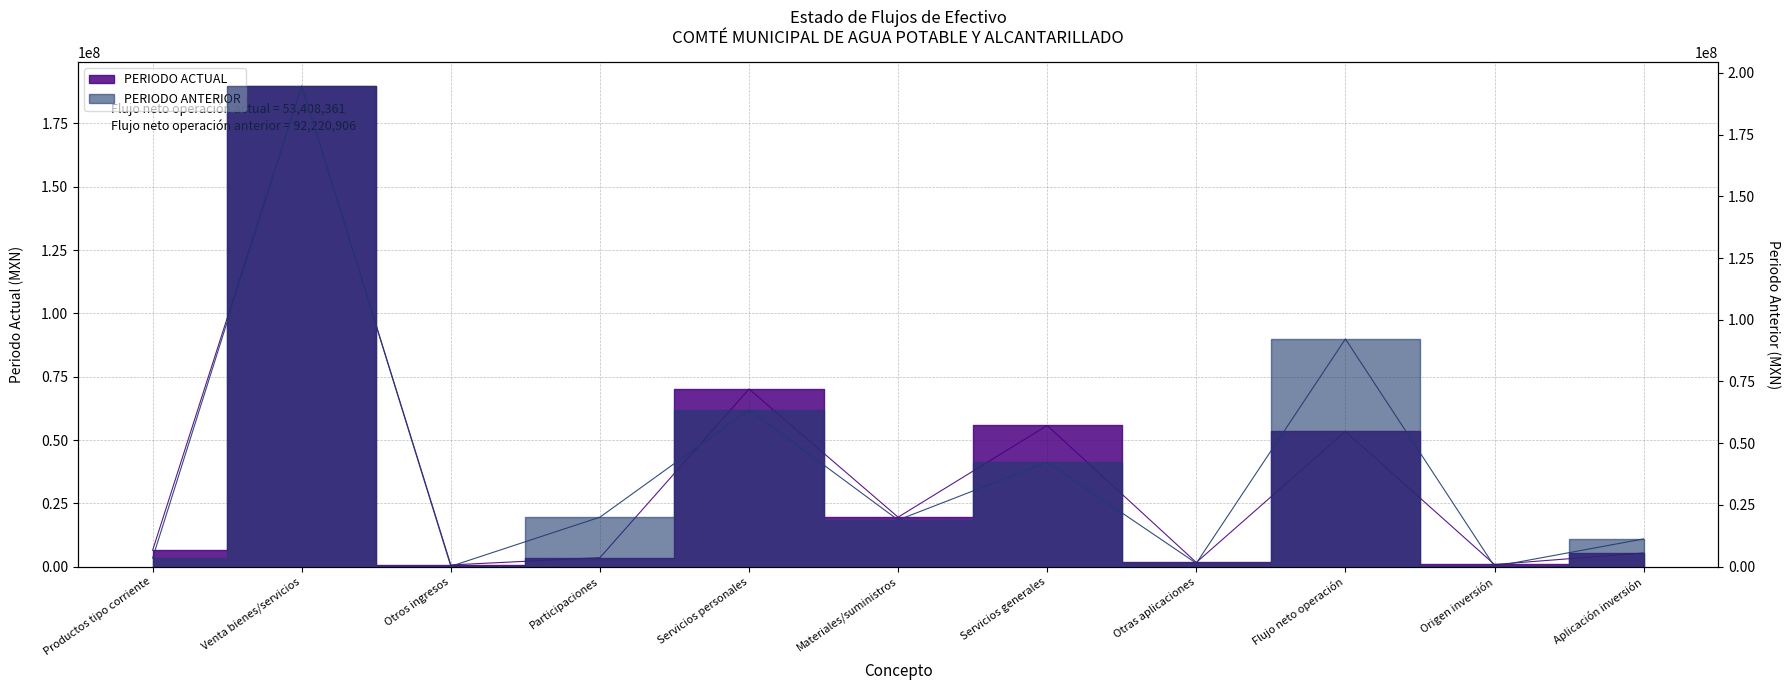

Count the number of data series in this chart.

2